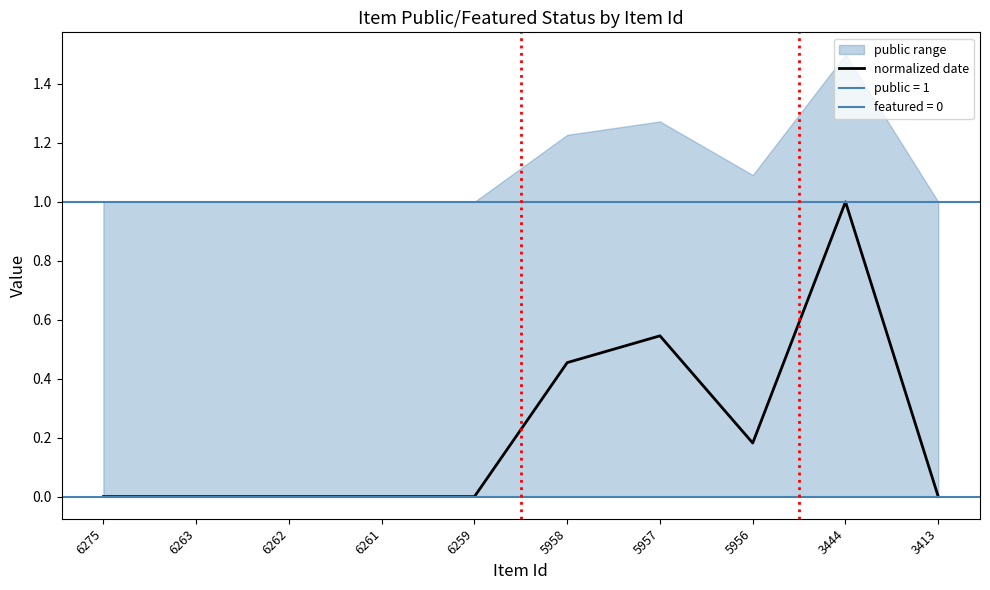

At which category does the data reach its first local peak?

5957